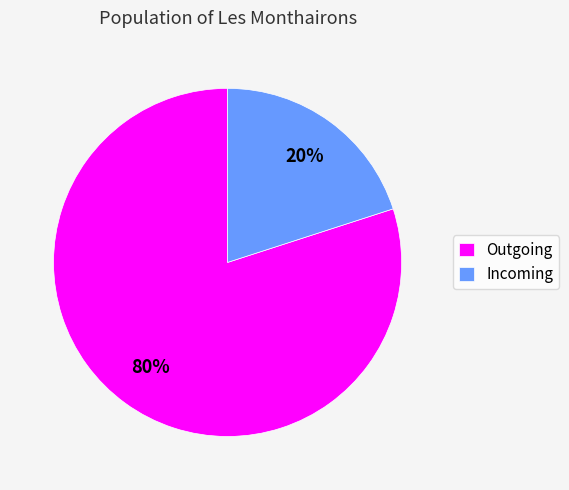

Do Incoming and Outgoing together represent more than half of the pie?

Yes